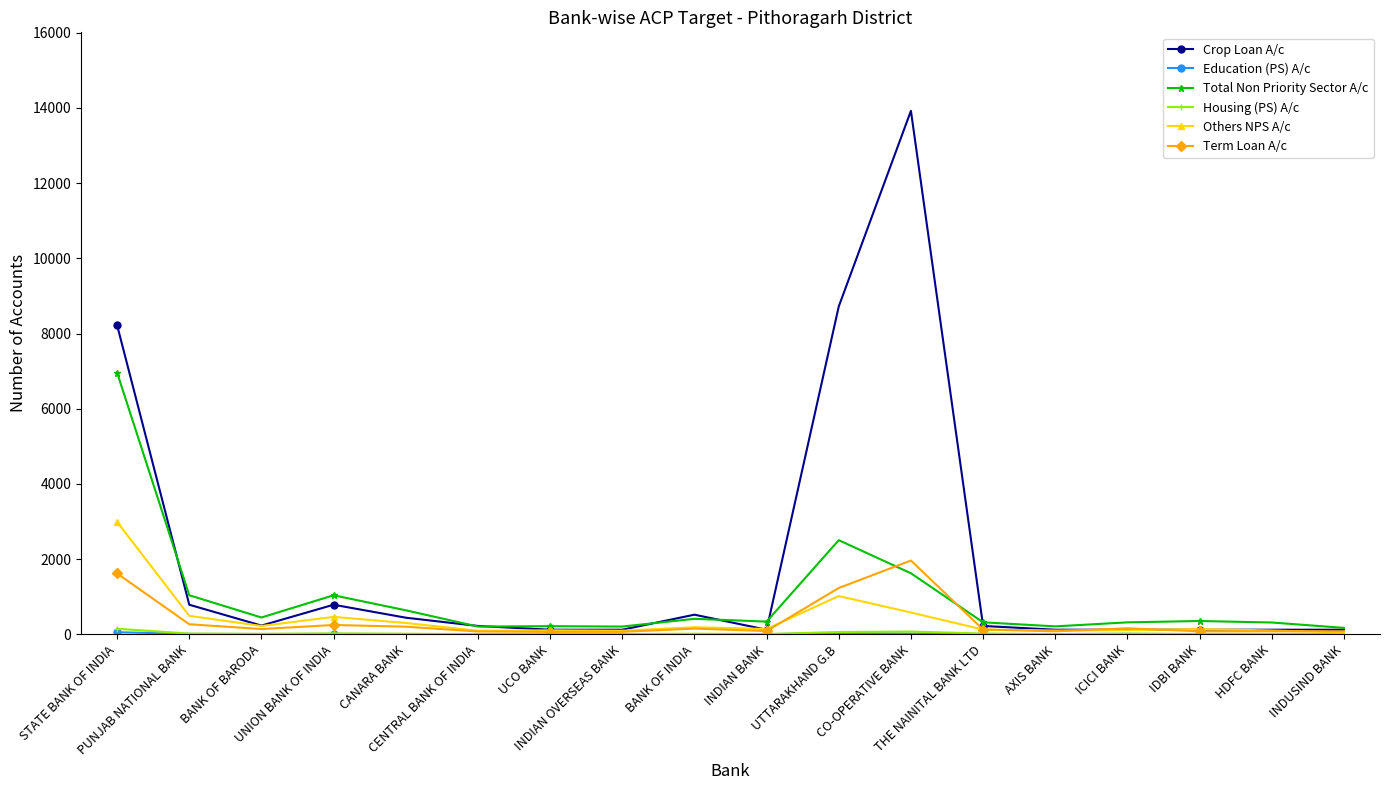

Where is Term Loan A/c nearest to the value 1012?

UTTARAKHAND G.B